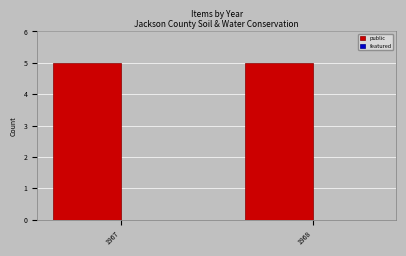

The value of public at 1968 is 8. True or false?

False